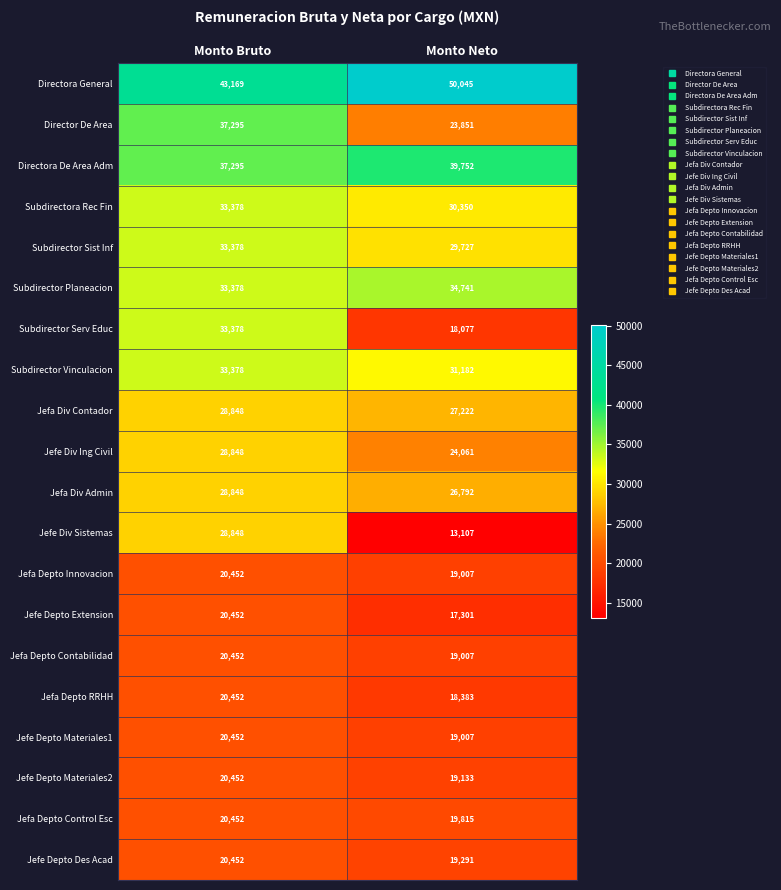

What is the sum of all Jefa Depto Control Esc values?

40267